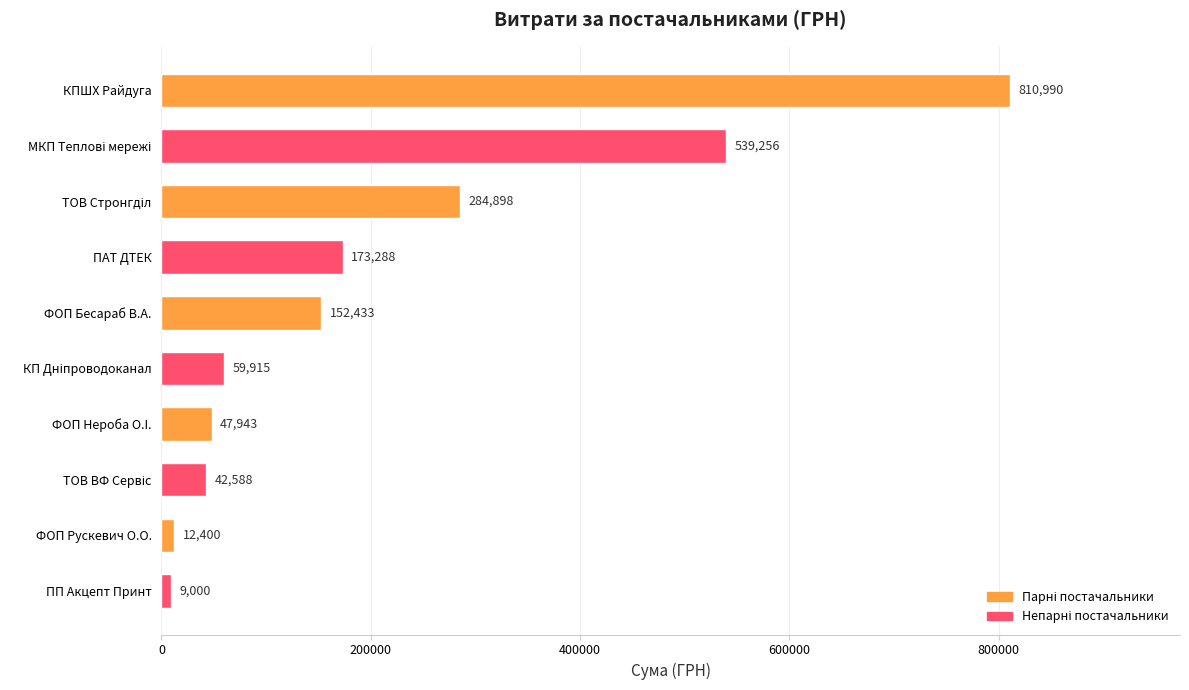

Is it true that the value at ФОП Нероба О.I. is 47943.0?

True